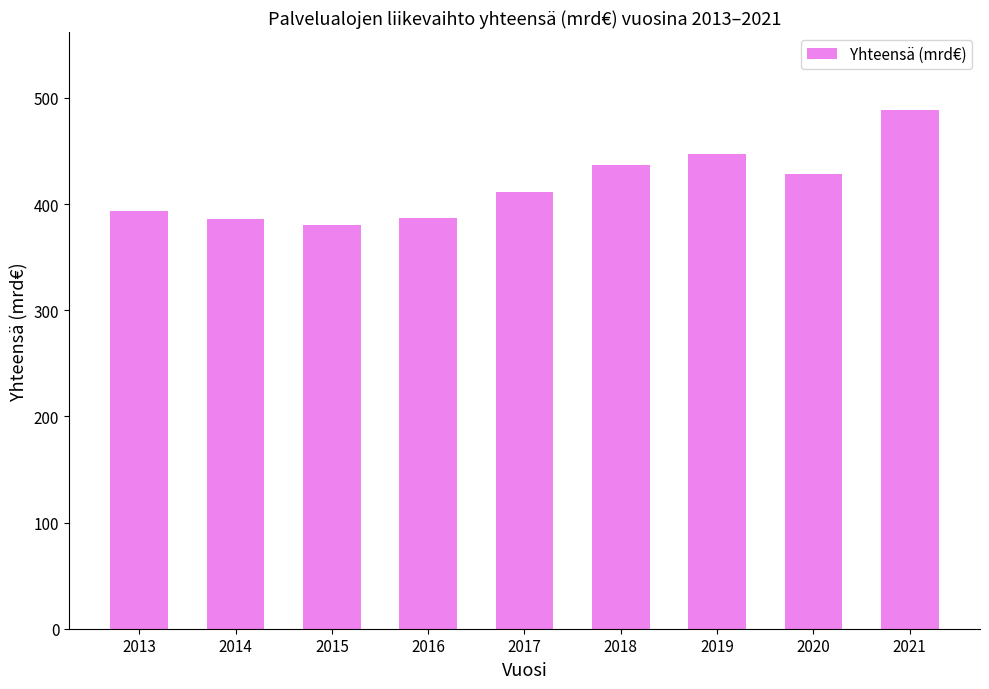

What is the value of the 7th bar from the left?

446.8